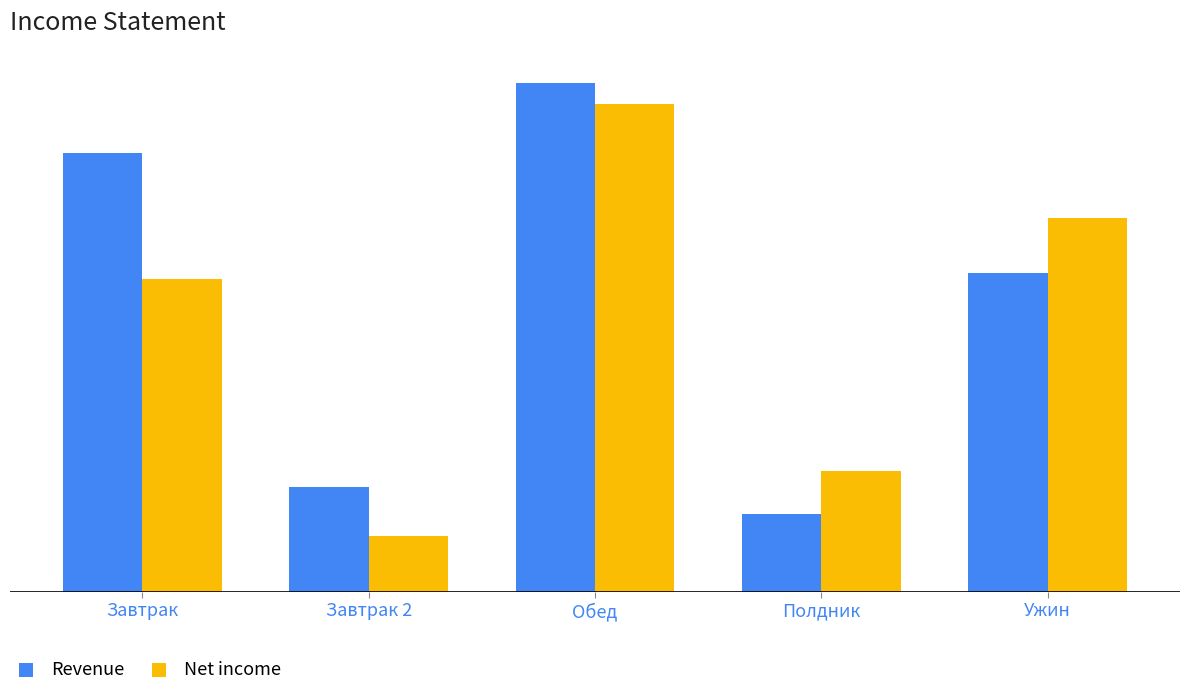

What is the minimum value shown in the chart?

4.0